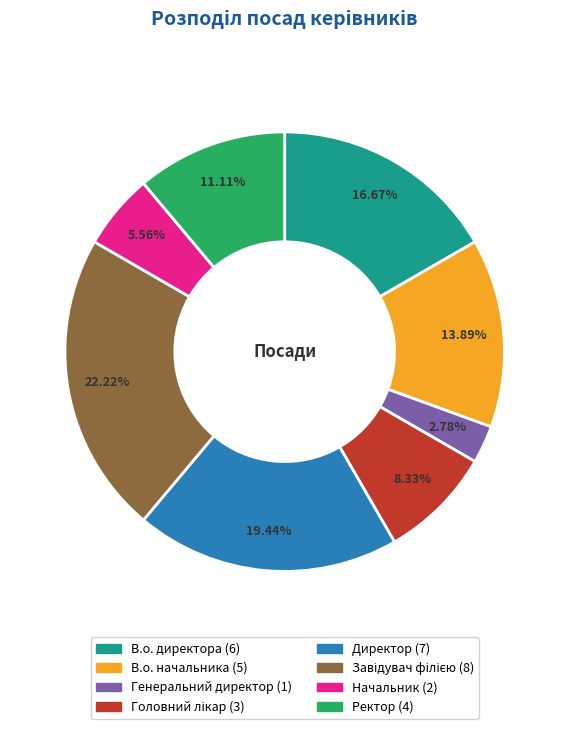

Which category has the smallest portion of the pie?

Генеральний директор